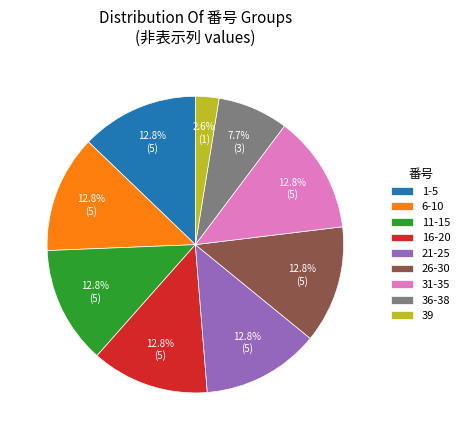

Is there a majority slice in this chart?

No